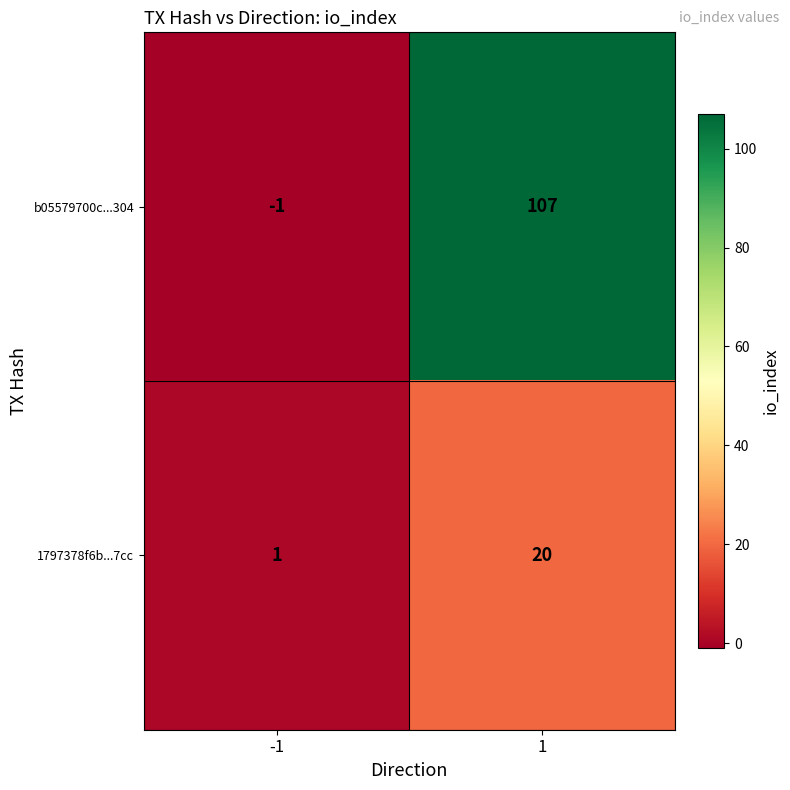

Which series changed the most between -1 and 1?

b05579700c...304